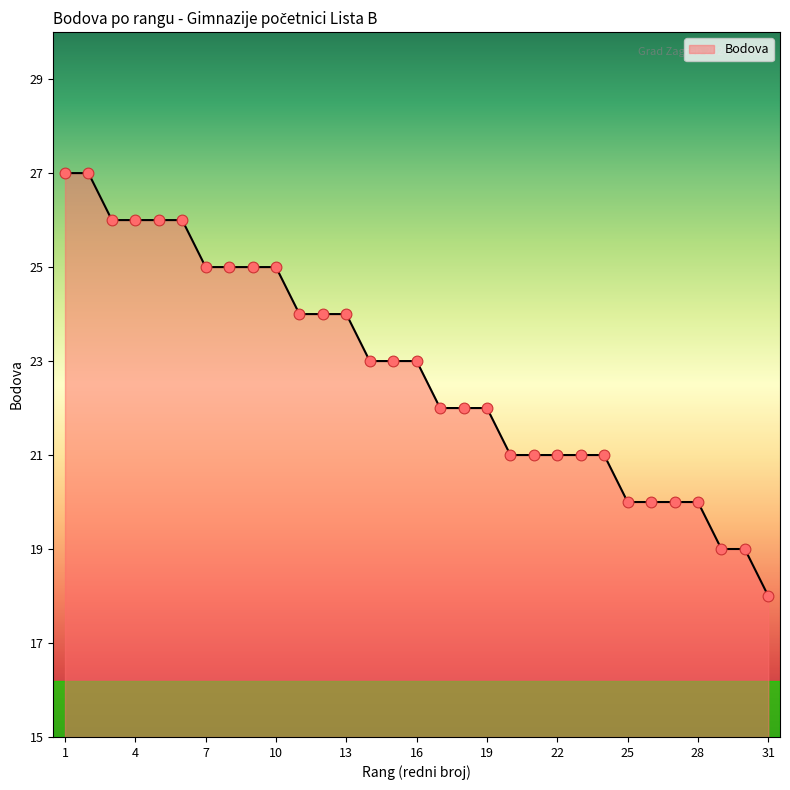

What is the smallest value displayed?

18